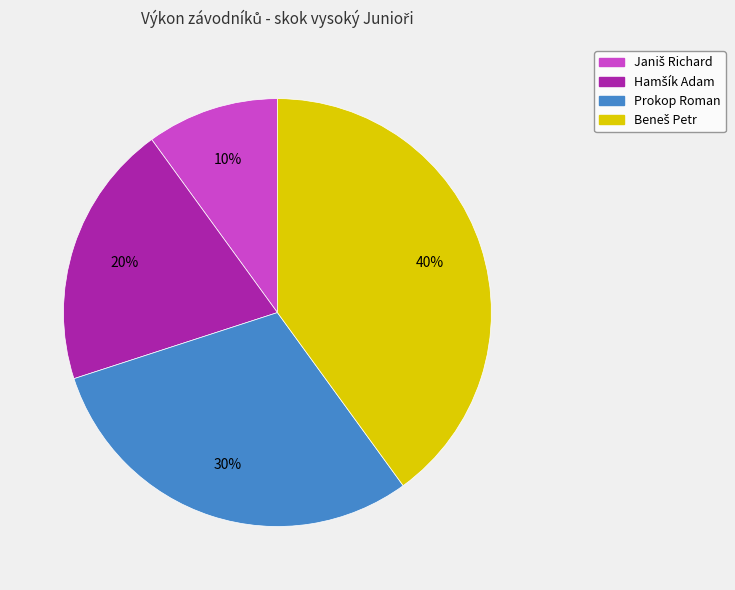

How many slices are in this pie chart?

4